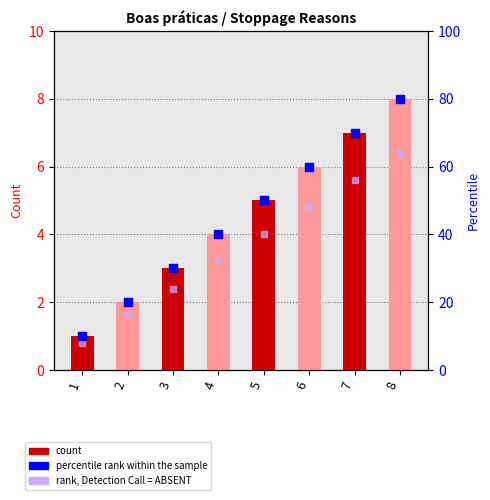

Is the value of Boas práticas at 8 greater than the value of rank, Detection Call = ABSENT at 5?

No